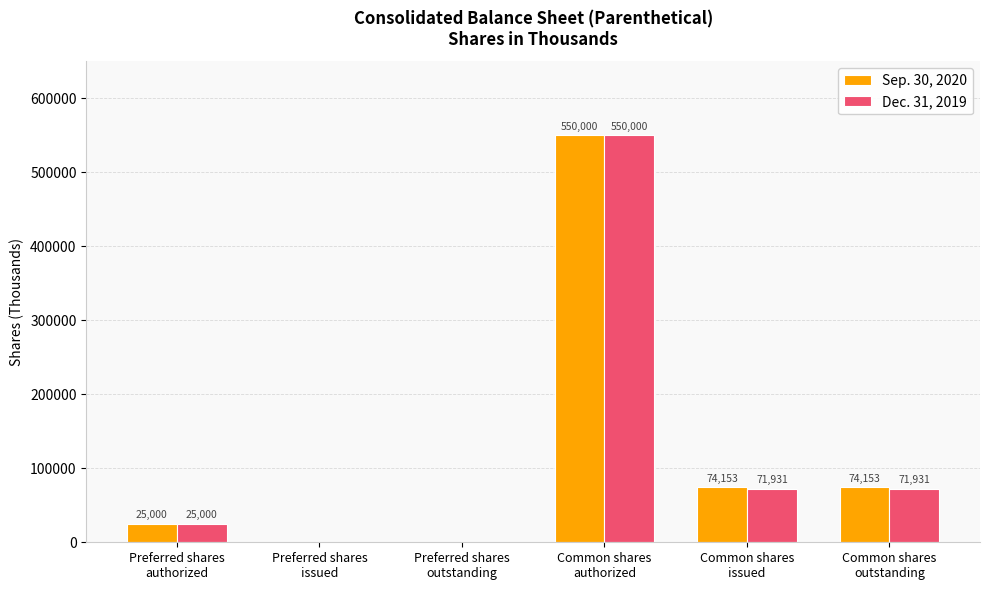

Which series has the largest total across all categories?

Sep. 30, 2020